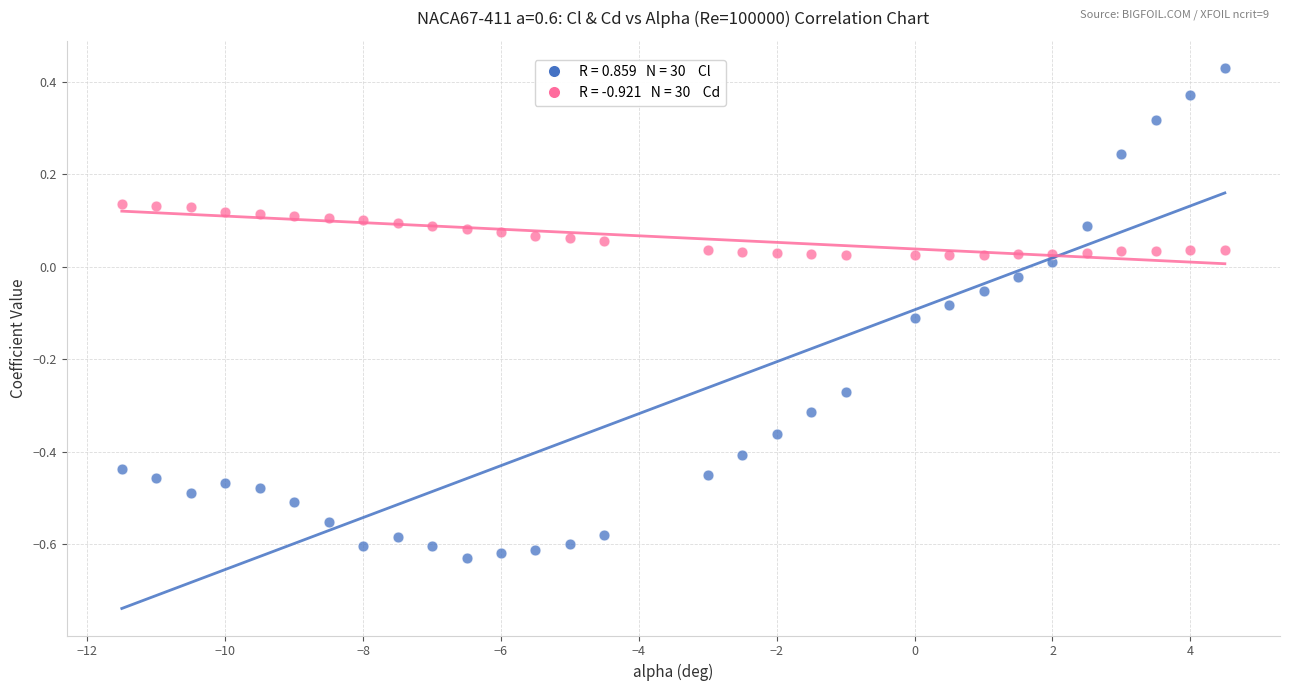

Across all data points, what is the range of Y values (max minus min)?

1.1